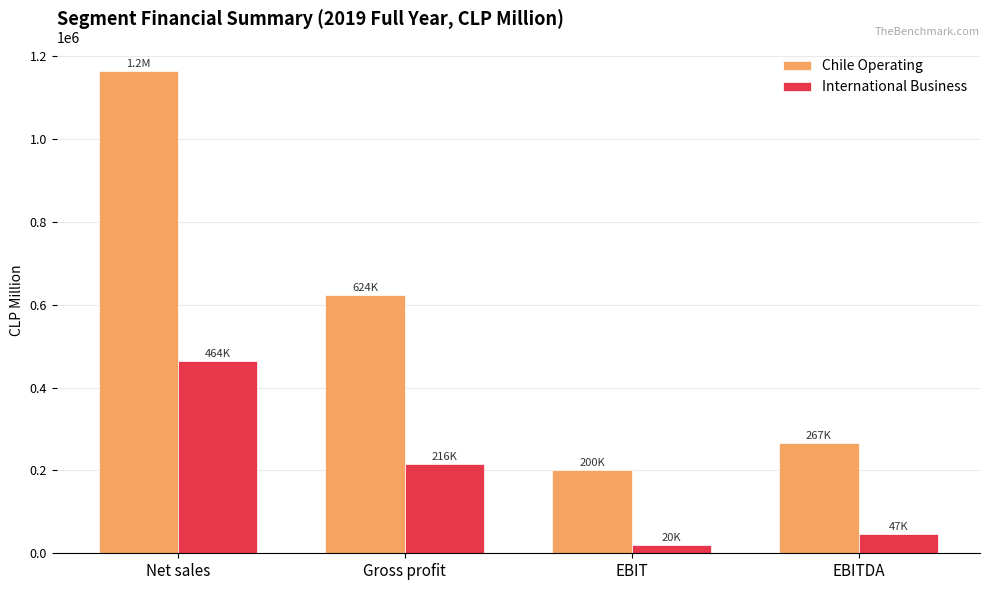

How many categories are shown in the chart?

4